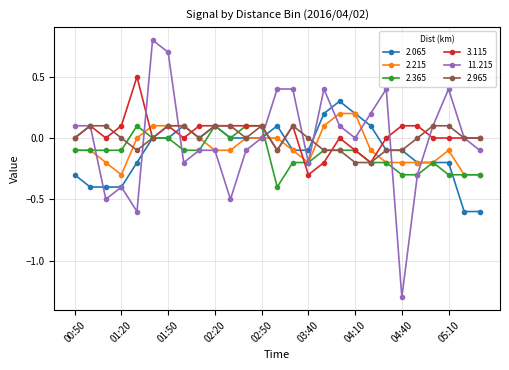

What is the difference between the maximum and second lowest values in the 2.215 series?

0.5